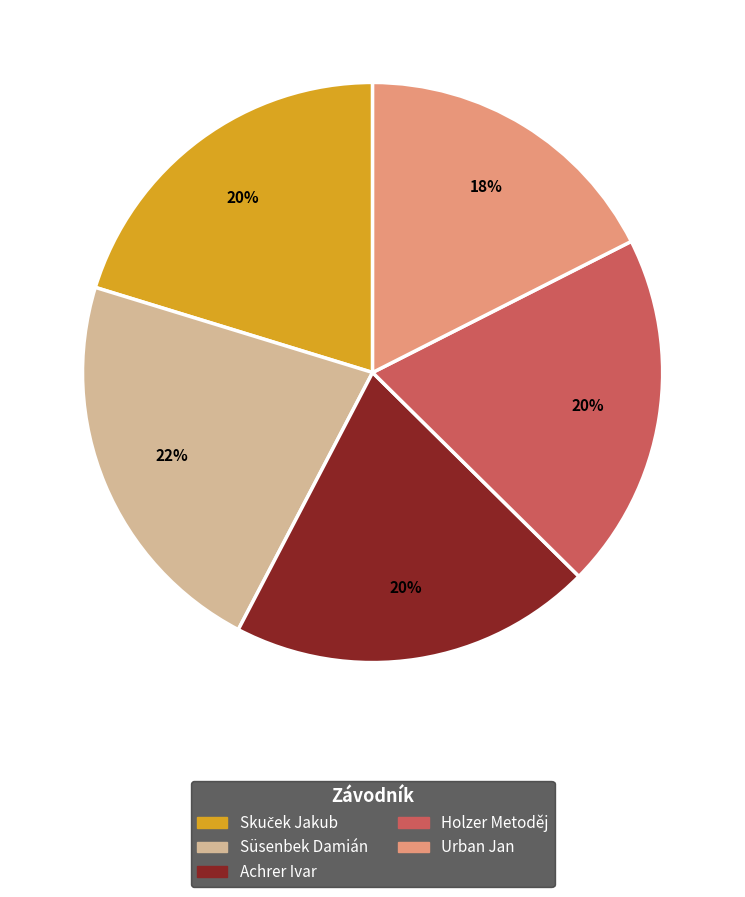

Which slice is the largest?

Süsenbek Damián